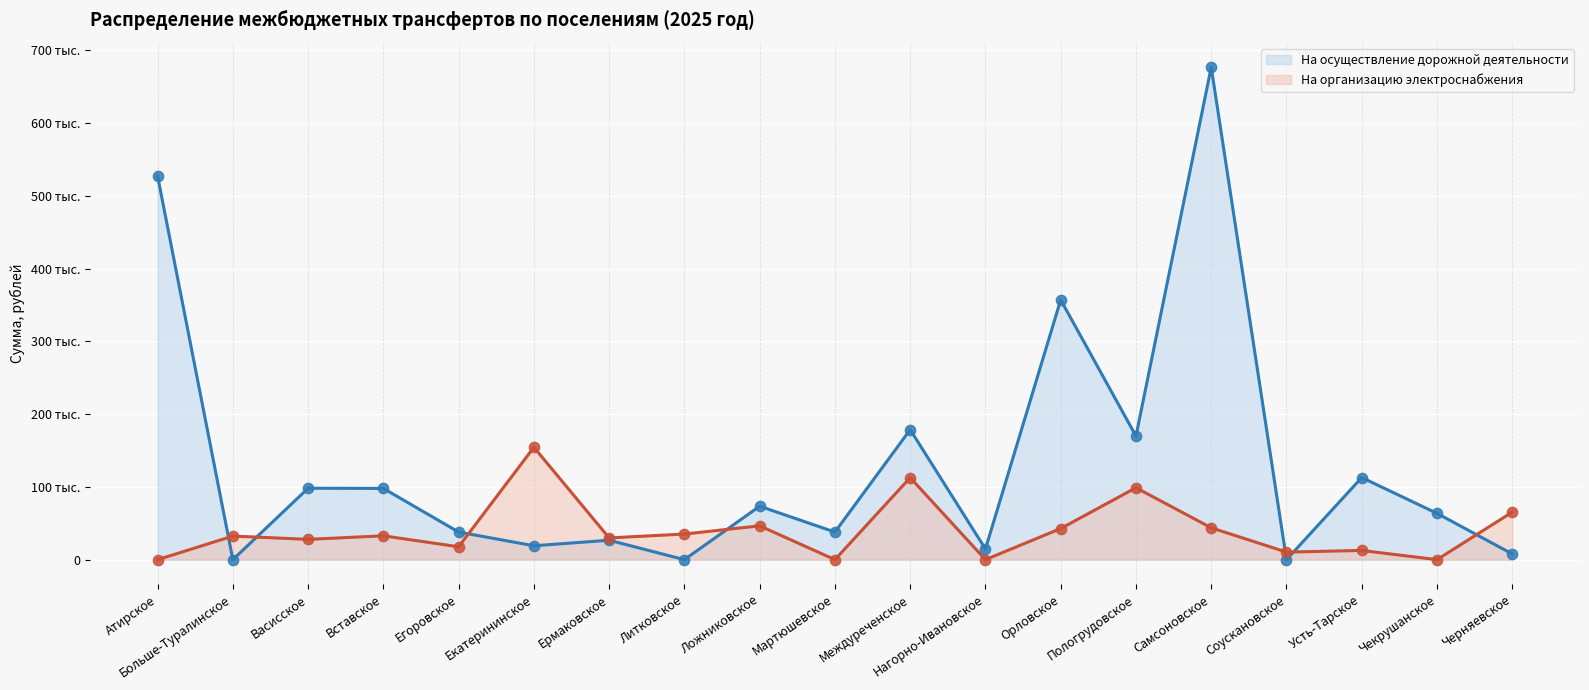

At how many categories does at least one series exceed 249079?

3